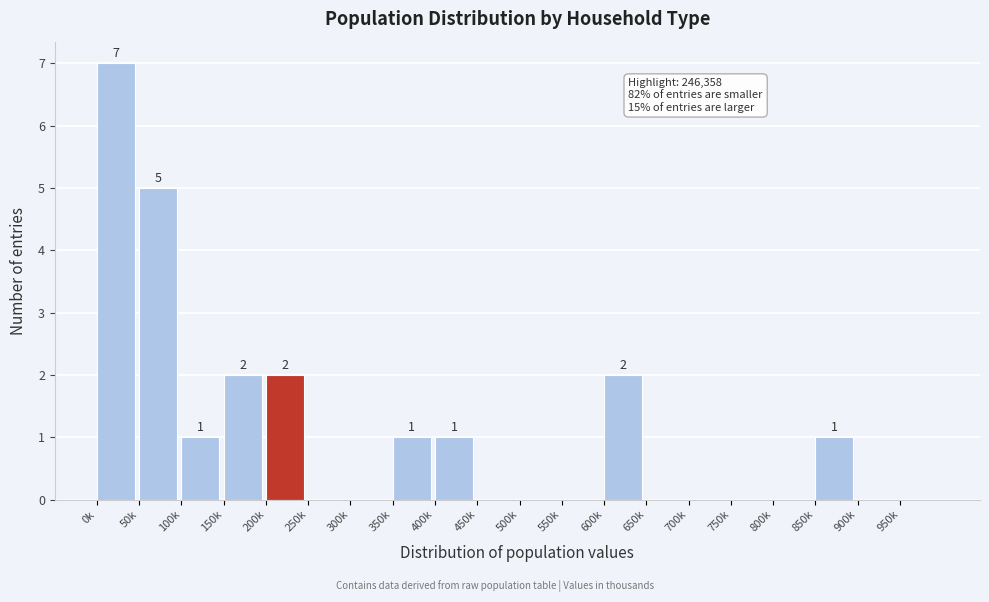

Reading left to right, what are all the values shown in this chart?

0k=7	50k=5	100k=1	150k=2	200k=2	250k=0	300k=0	350k=1	400k=1	450k=0	500k=0	550k=0	600k=2	650k=0	700k=0	750k=0	800k=0	850k=1	900k=0	950k=0